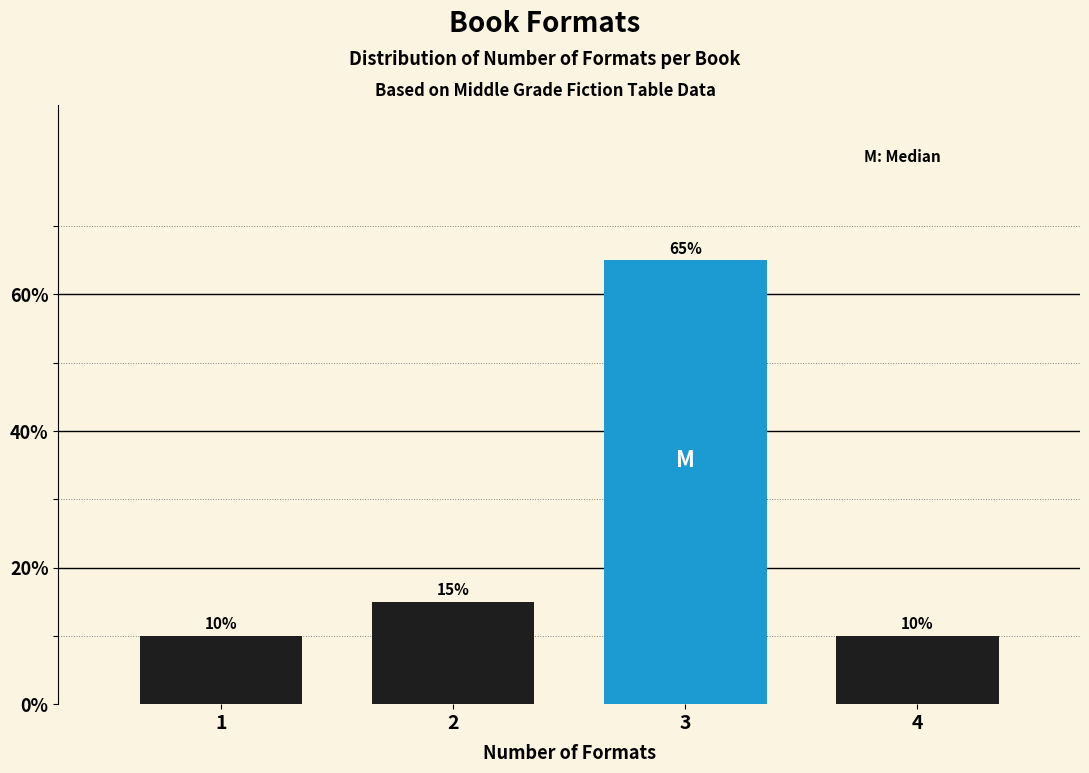

Reading left to right, list all the values displayed in this chart.

1=10	2=15	3=65	4=10